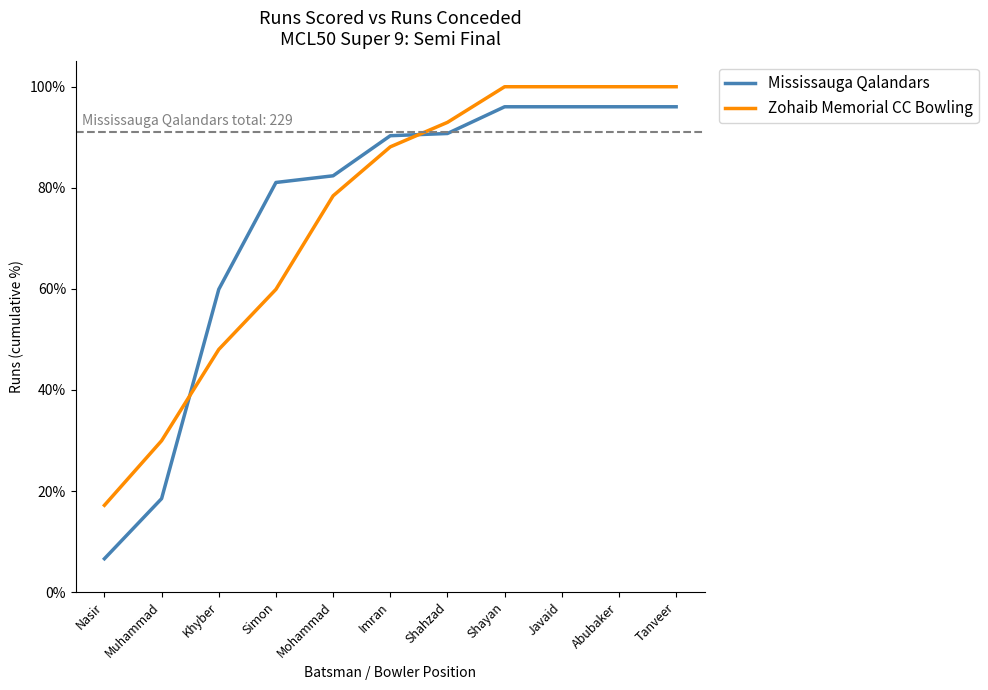

List the series in order of their peak value, highest first.

Zohaib Memorial CC Bowling, Mississauga Qalandars